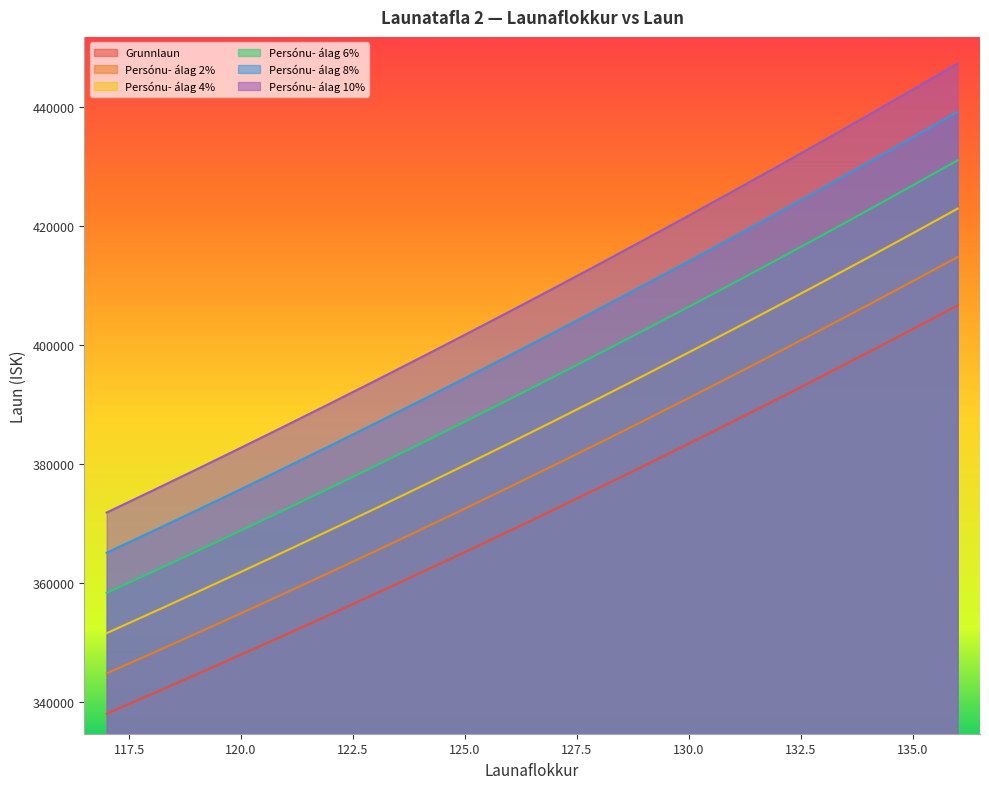

Rank the series by their average value, from lowest to highest.

Grunnlaun, Persónu- álag 2%, Persónu- álag 4%, Persónu- álag 6%, Persónu- álag 8%, Persónu- álag 10%